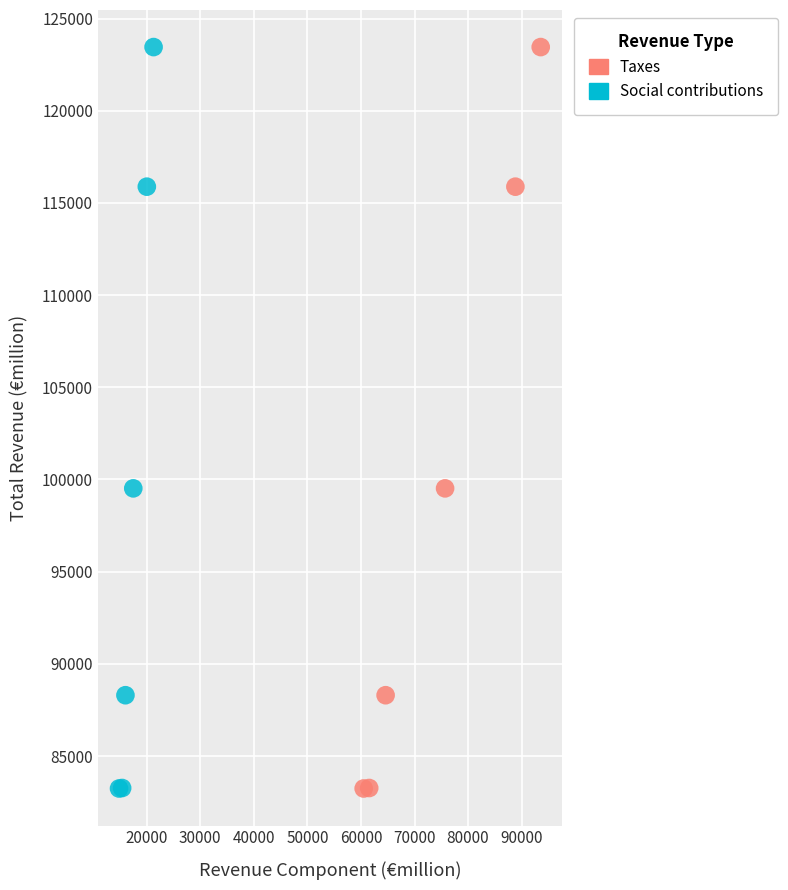

What are all the series names shown in the legend?

Taxes, Social contributions